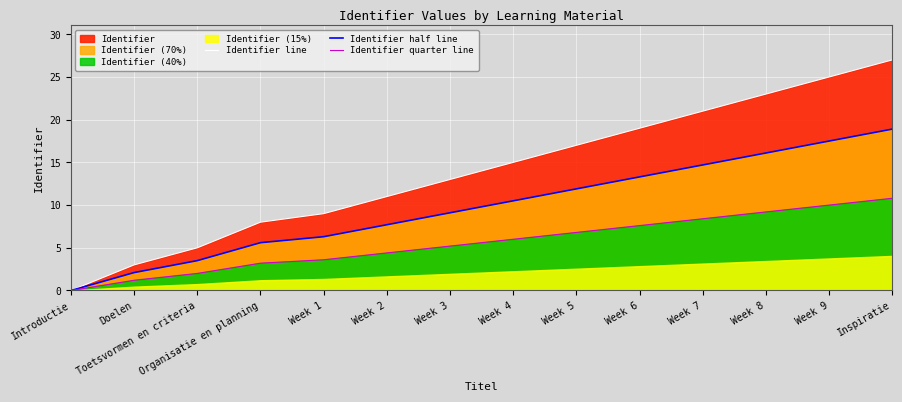

Which series has the largest range (max minus min)?

Identifier line